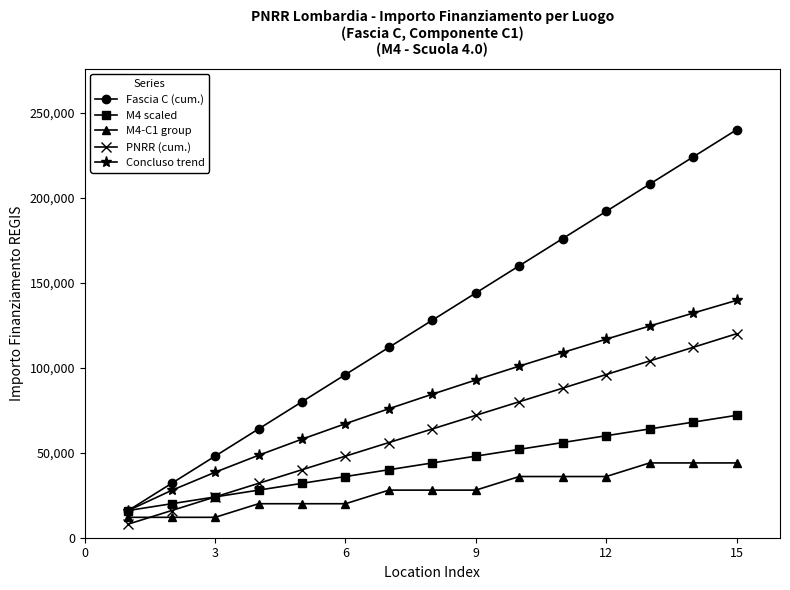

What is the minimum value for M4-C1 group?

12000.0